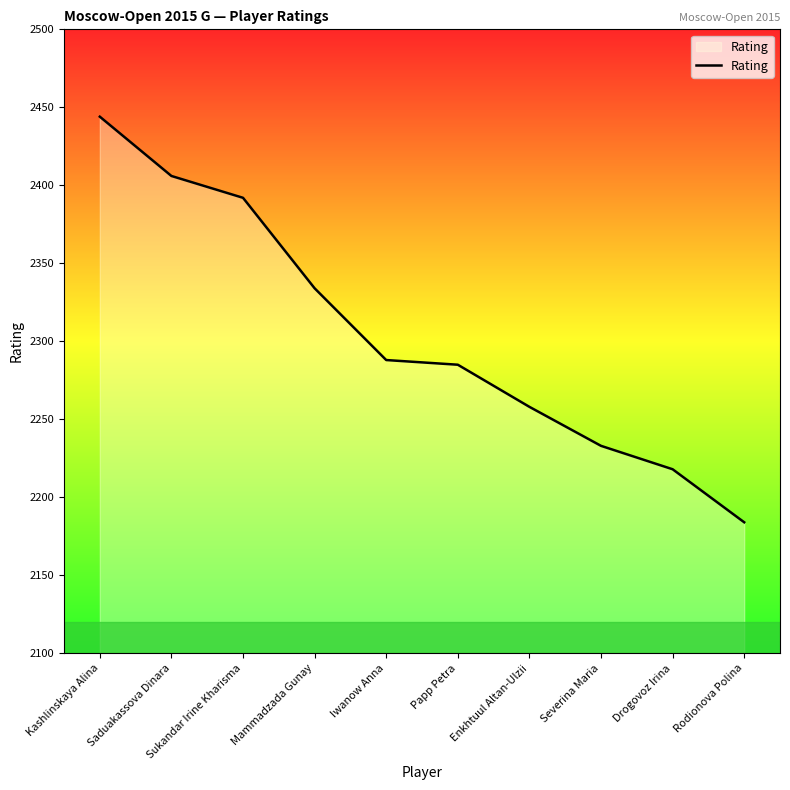

At which label is the value closest to 2314?

Mammadzada Gunay